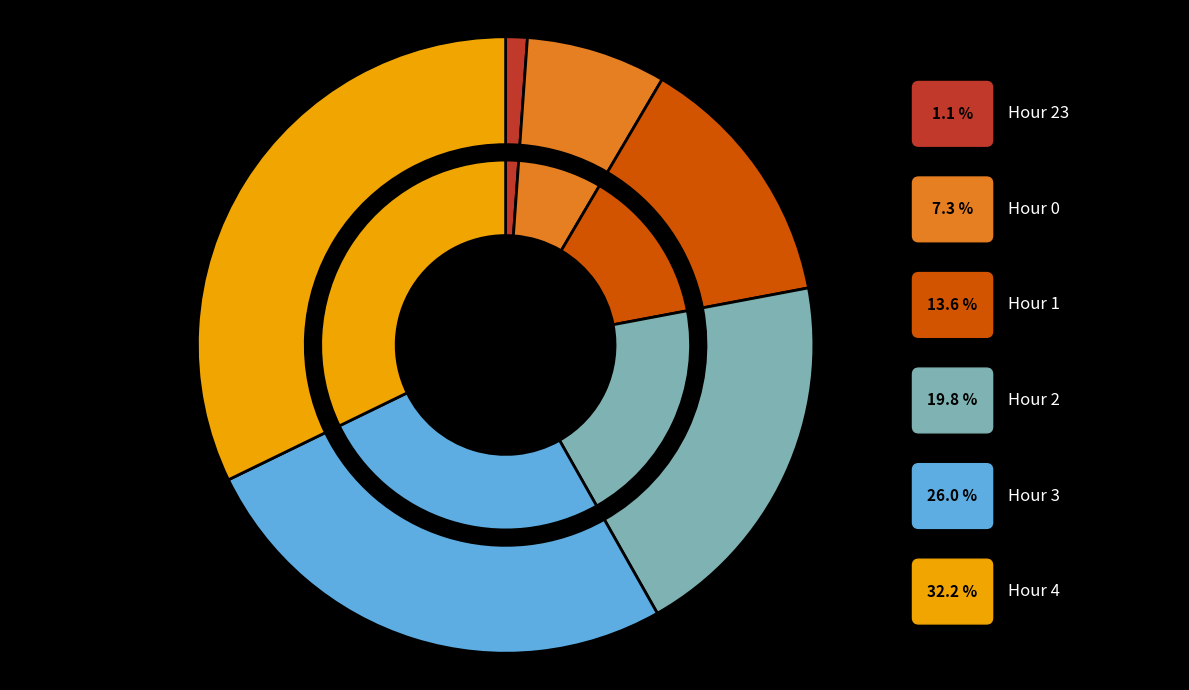

Is there any slice that represents more than half of the pie?

No